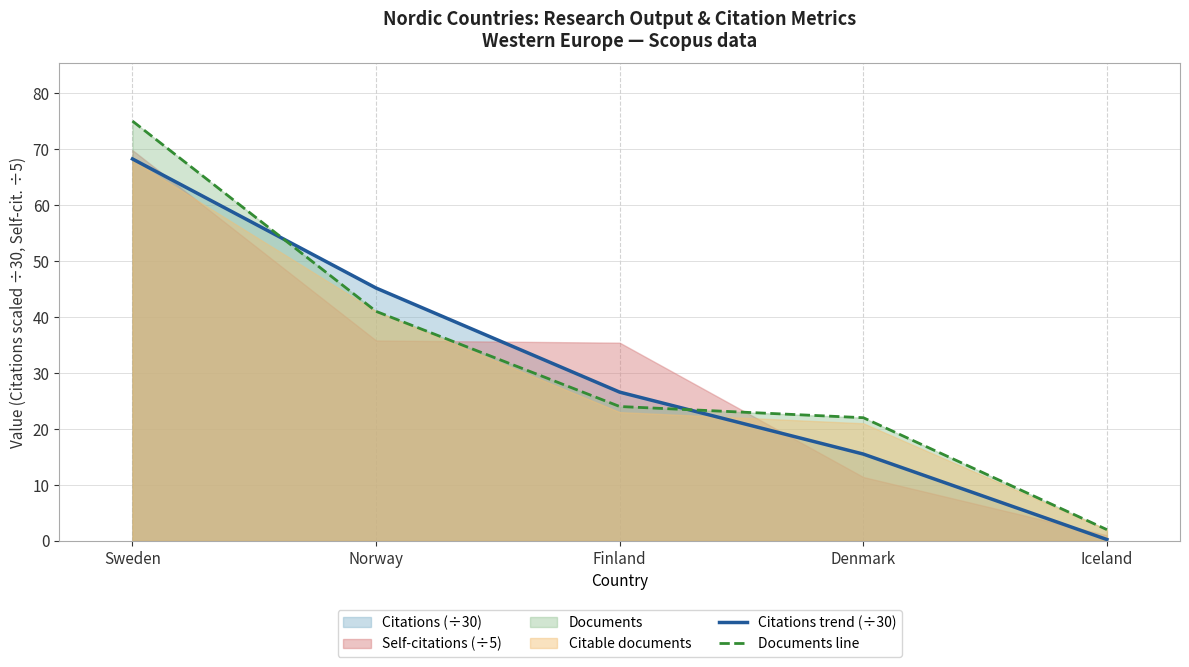

Which series has the largest range (max minus min)?

Documents line